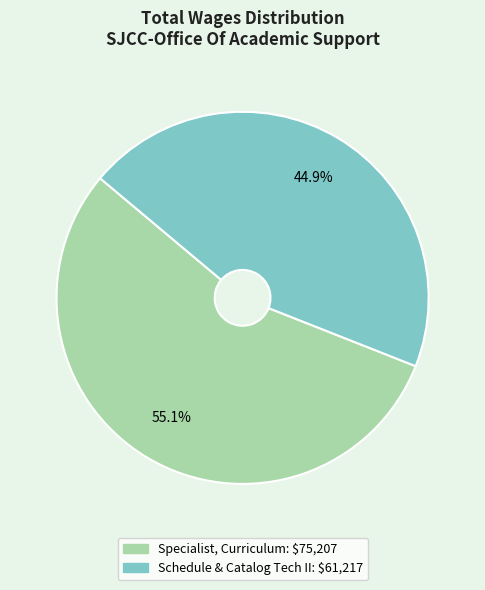

Which category has the smallest portion of the pie?

Schedule & Catalog Tech II